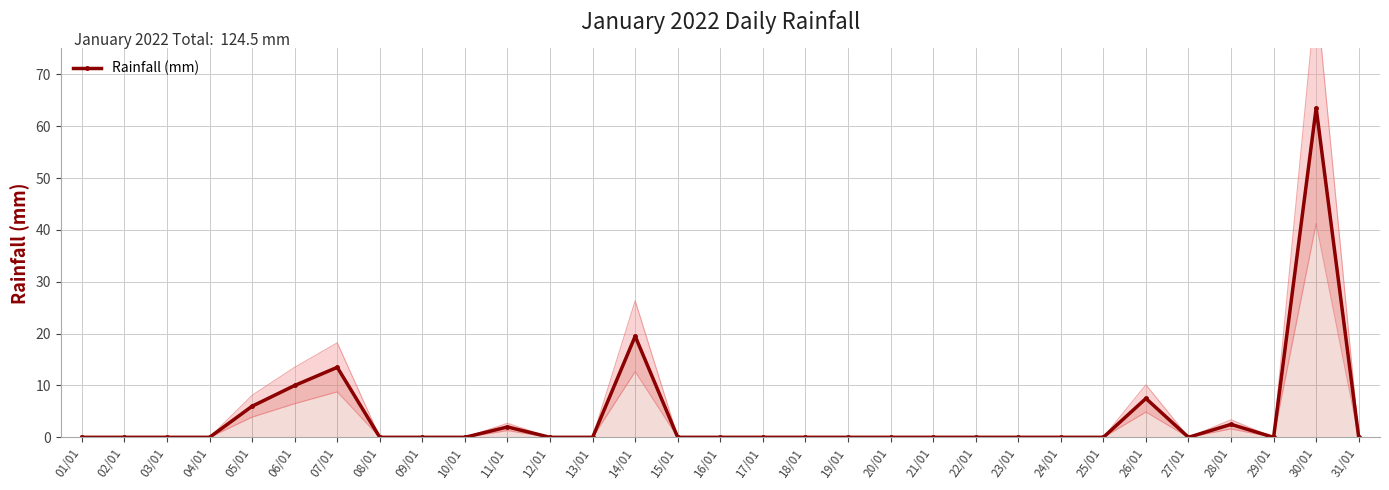

What is the label of the 3rd point from the right?

29/01